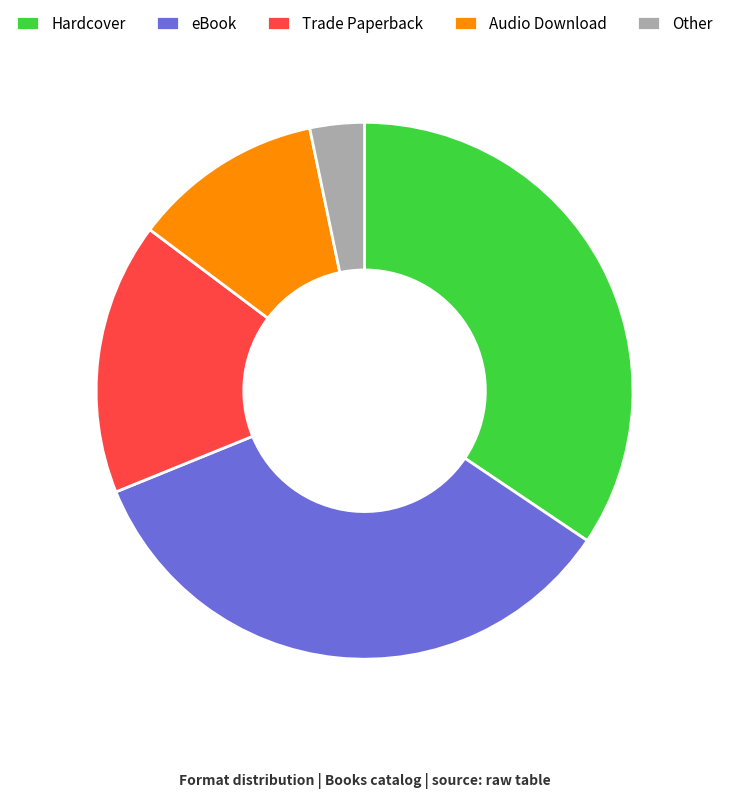

How many slices are in this pie chart?

5